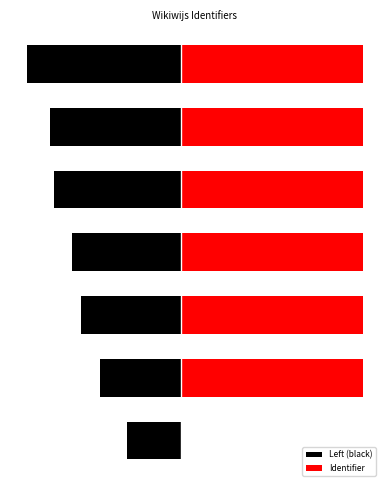

What value does the Left (black) series have at 6?

-106096.1